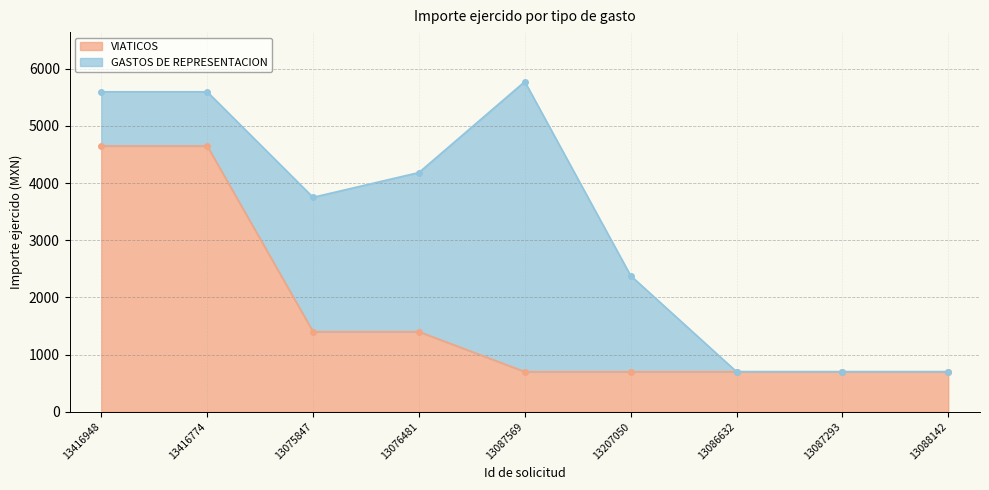

What is the approximate value at 13207050?

700